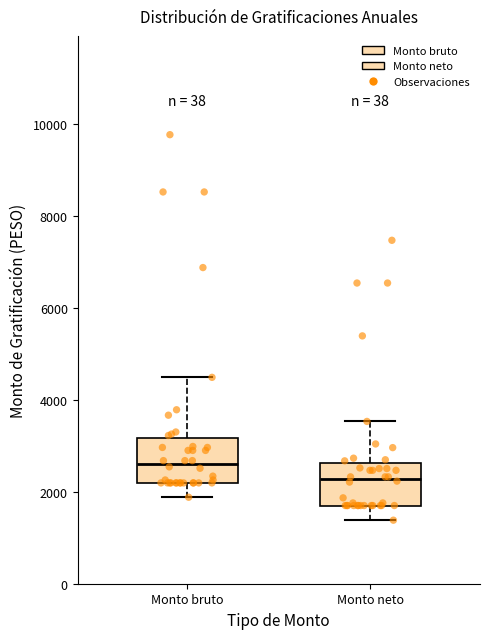

Reading left to right, read every box against the y-axis: the position of its median line, the range the box covers, and the ends of its whiskers. The values are not printed on the chart, so give them approximately, as read against the axis.

Monto bruto: median 2600, box 2200 to 3200, whiskers 1800 to 4400
Monto neto: median 2200, box 1800 to 2600, whiskers 1400 to 3600